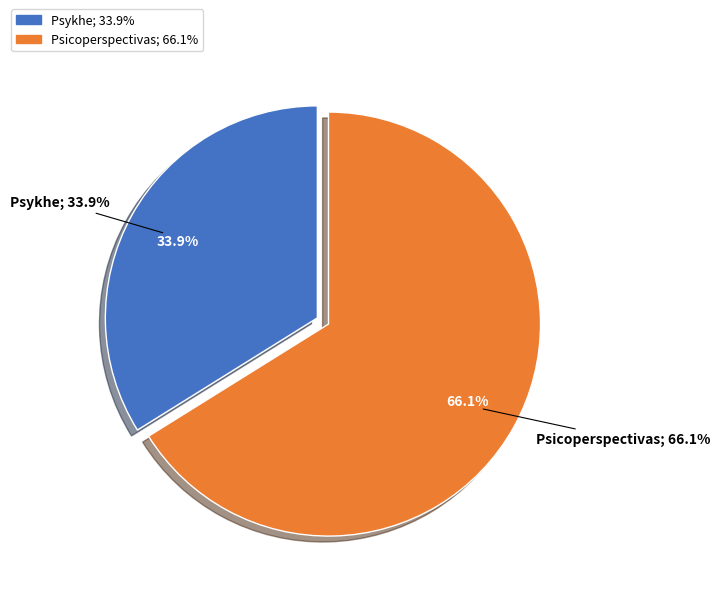

Rank the categories by value from highest to lowest.

Psicoperspectivas, Psykhe